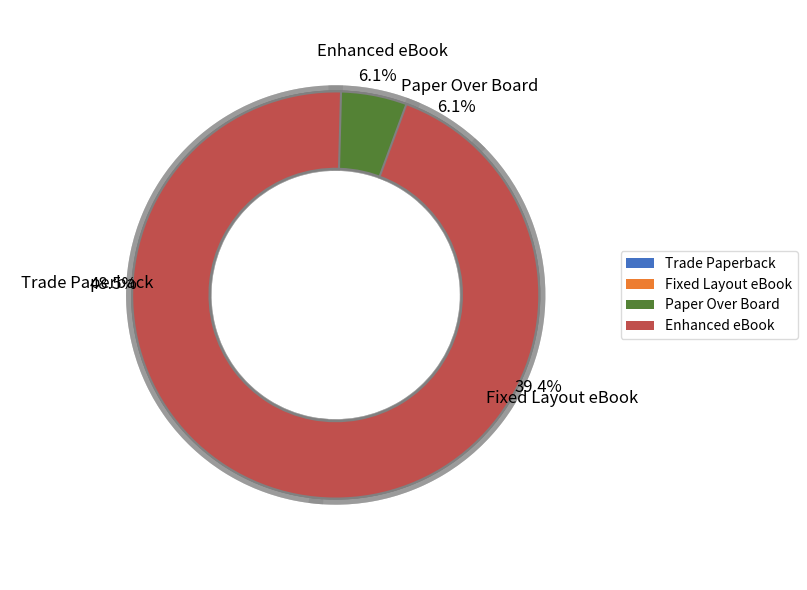

Count the number of slices in the pie.

4